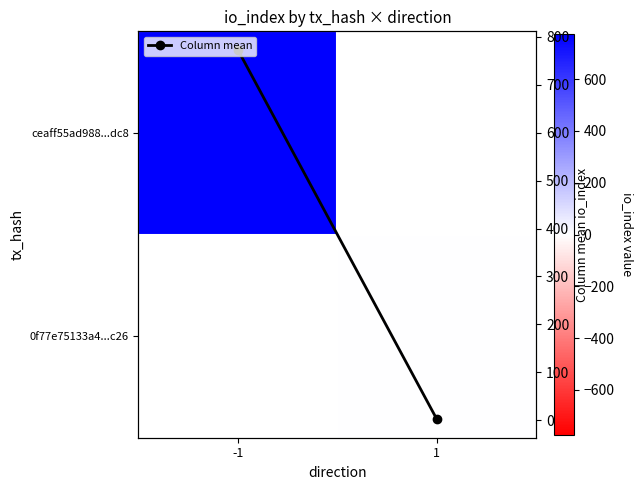

Rank the series at 1 from lowest to highest value.

ceaff55ad988...dc8, 0f77e75133a4...c26, Column mean